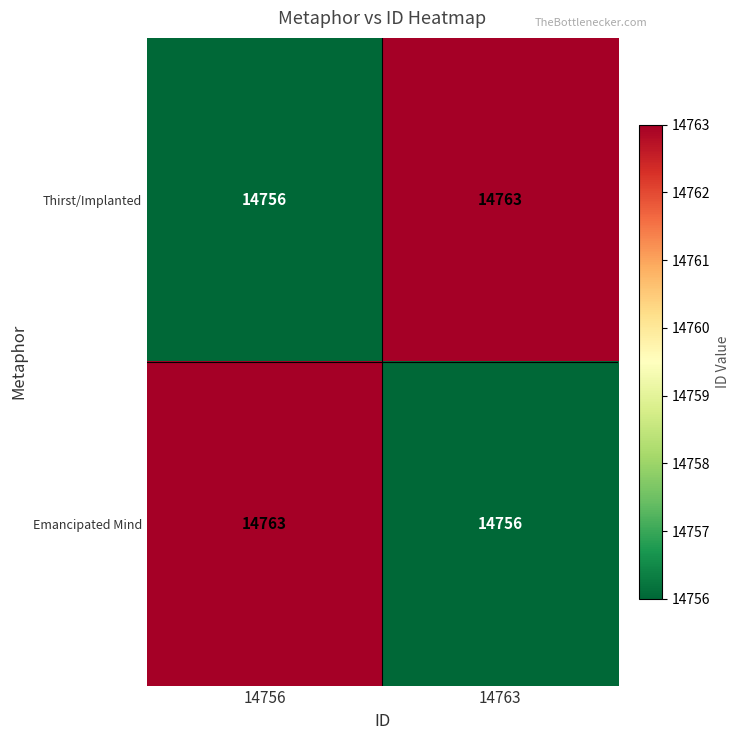

True or false: Emancipated Mind has a value of 14763 at 14756.

True